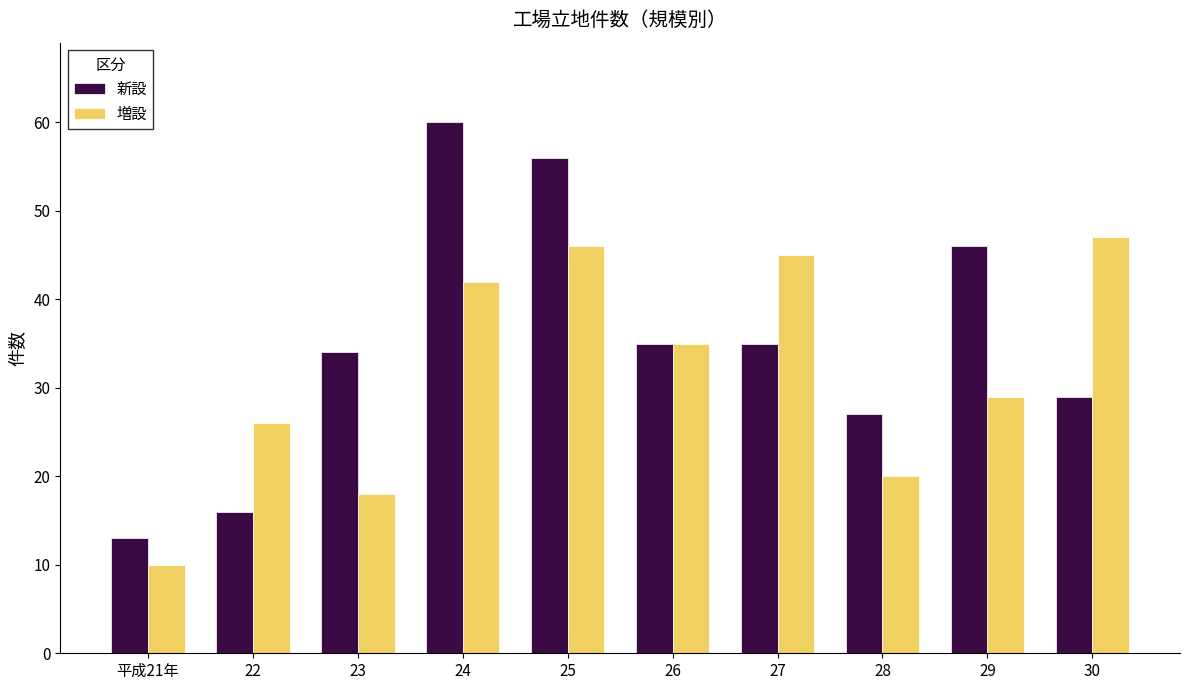

Reading right to left, what are all the values shown in this chart?

新設: 30=29	29=46	28=27	27=35	26=35	25=56	24=60	23=34	22=16	平成21年=13
増設: 30=47	29=29	28=20	27=45	26=35	25=46	24=42	23=18	22=26	平成21年=10